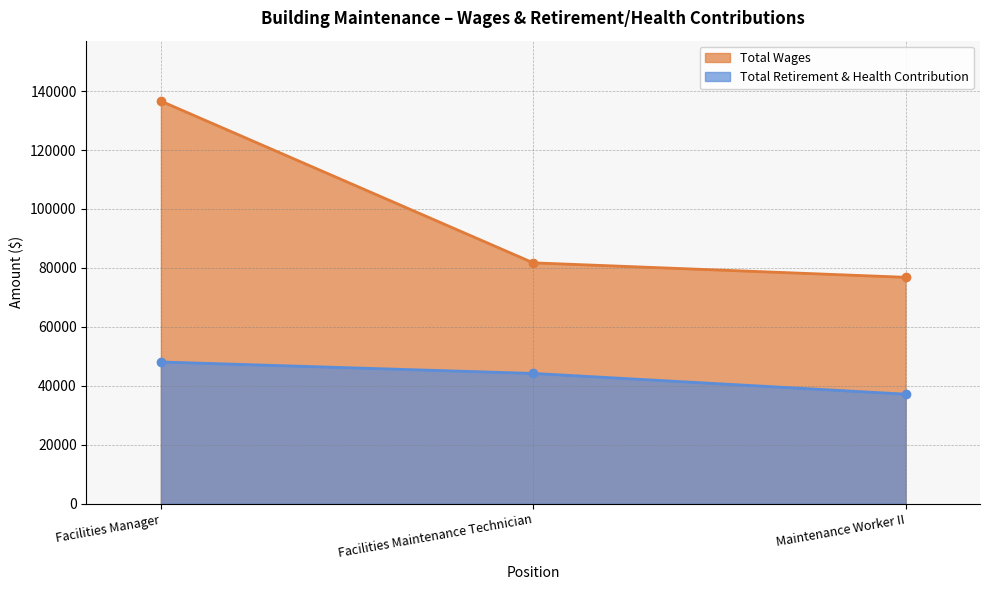

The value of Total Retirement & Health Contribution at Facilities Maintenance Technician is 44222. True or false?

True